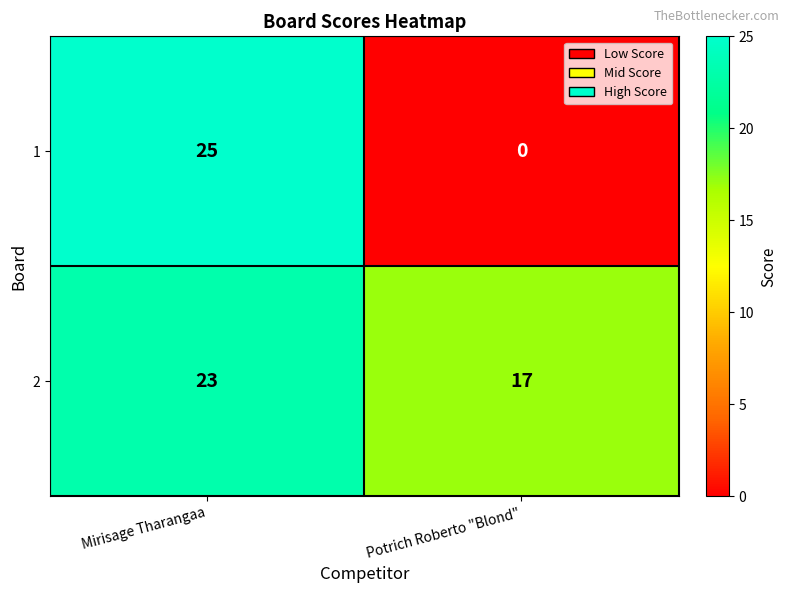

Is it true that 1 equals 8 at Mirisage Tharangaa?

False